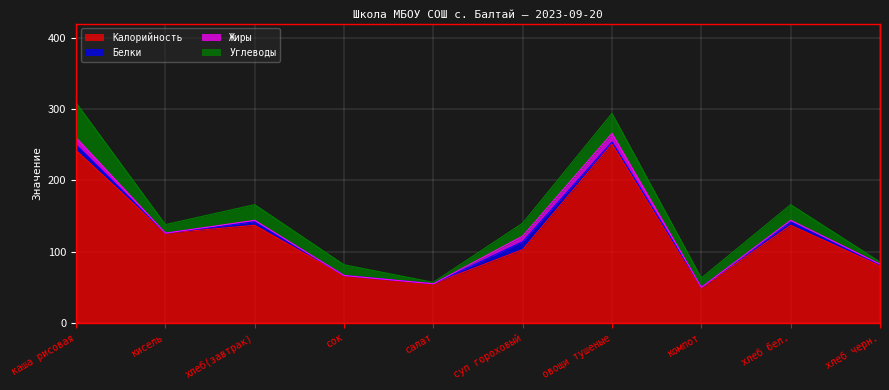

What is the difference between the Белки values at хлеб бел. and каша рисовая?

3.0